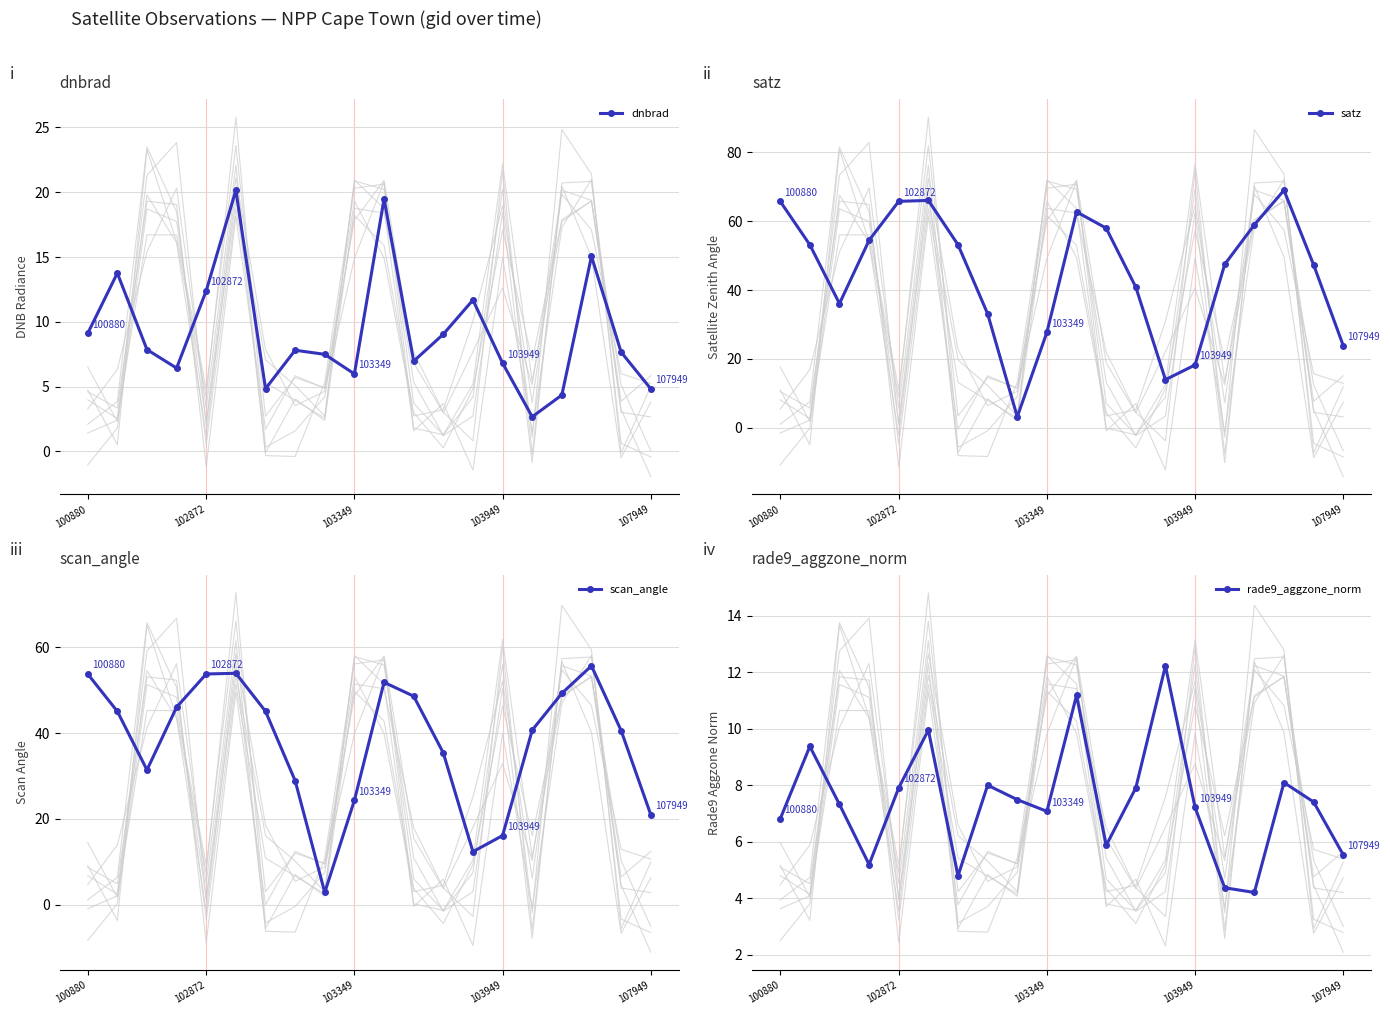

Is it true that dnbrad equals 2.4 at 18?

False